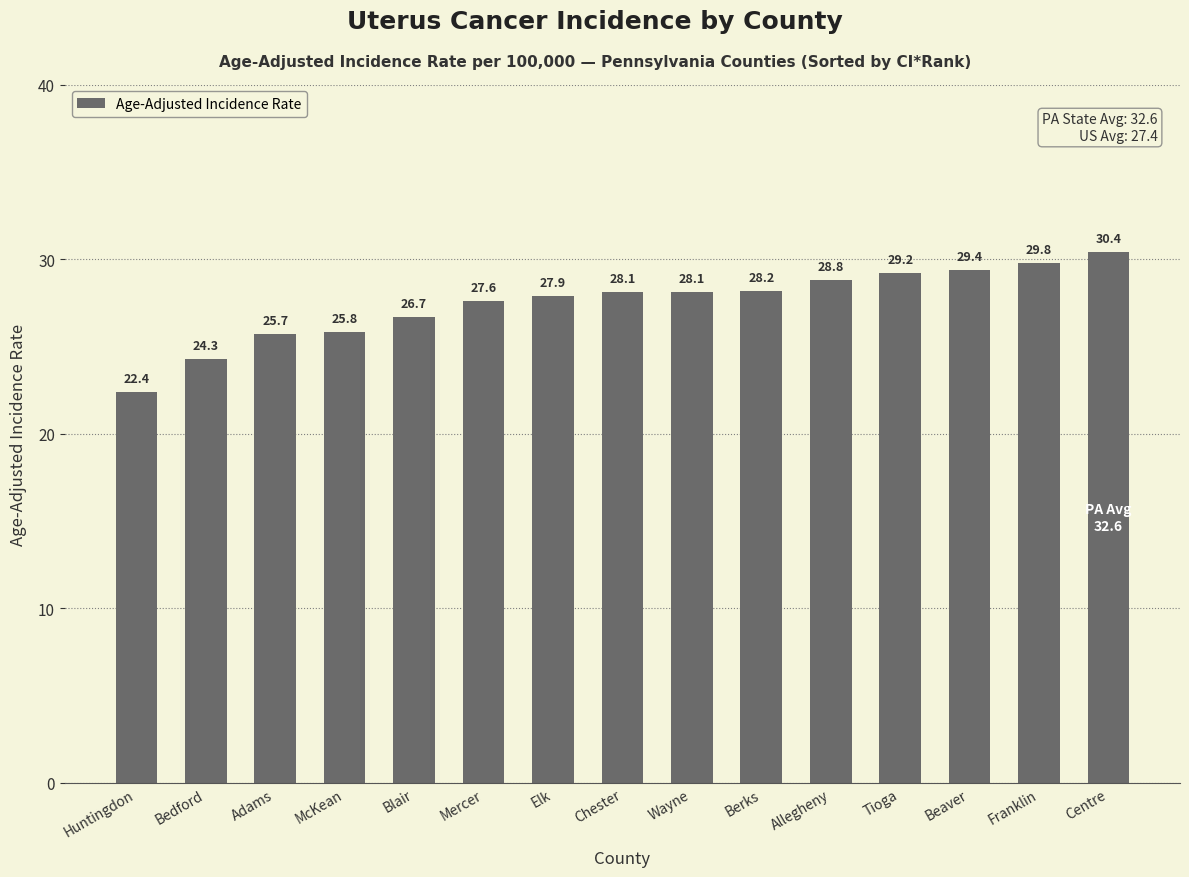

What is the smallest value displayed?

22.4